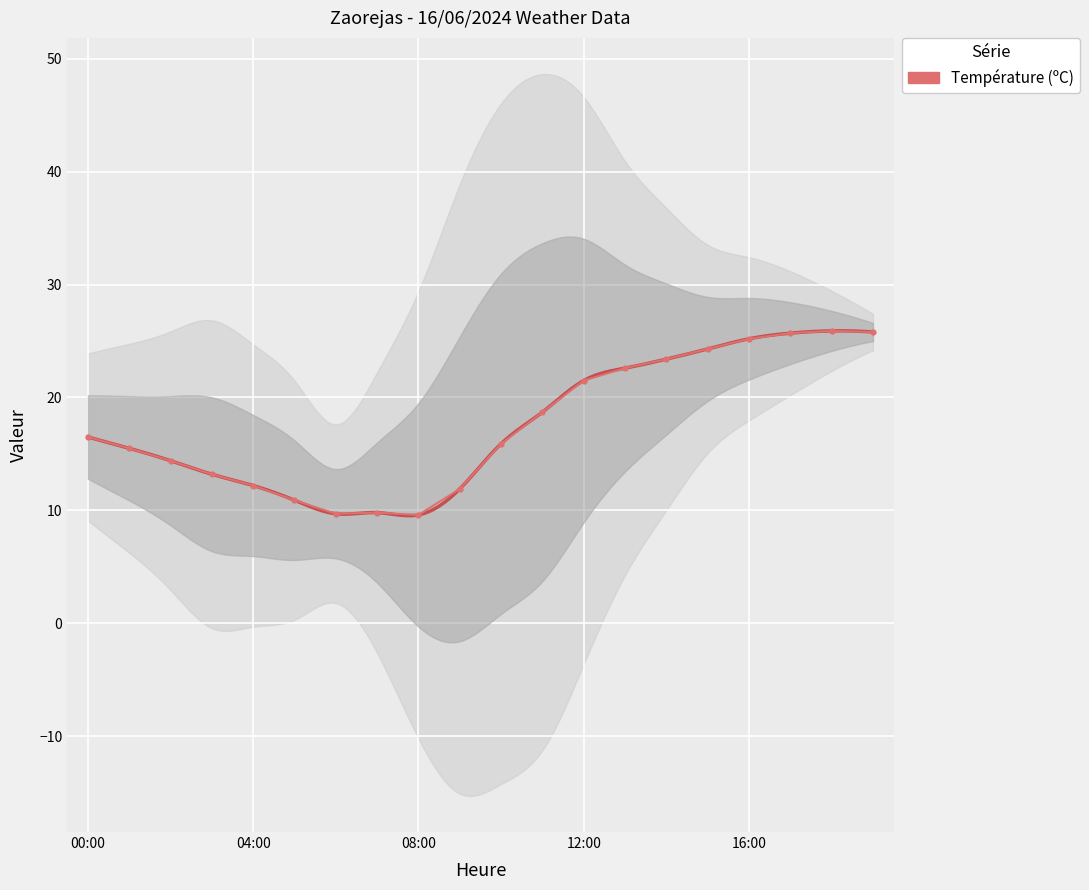

How many data points does each series have?

20